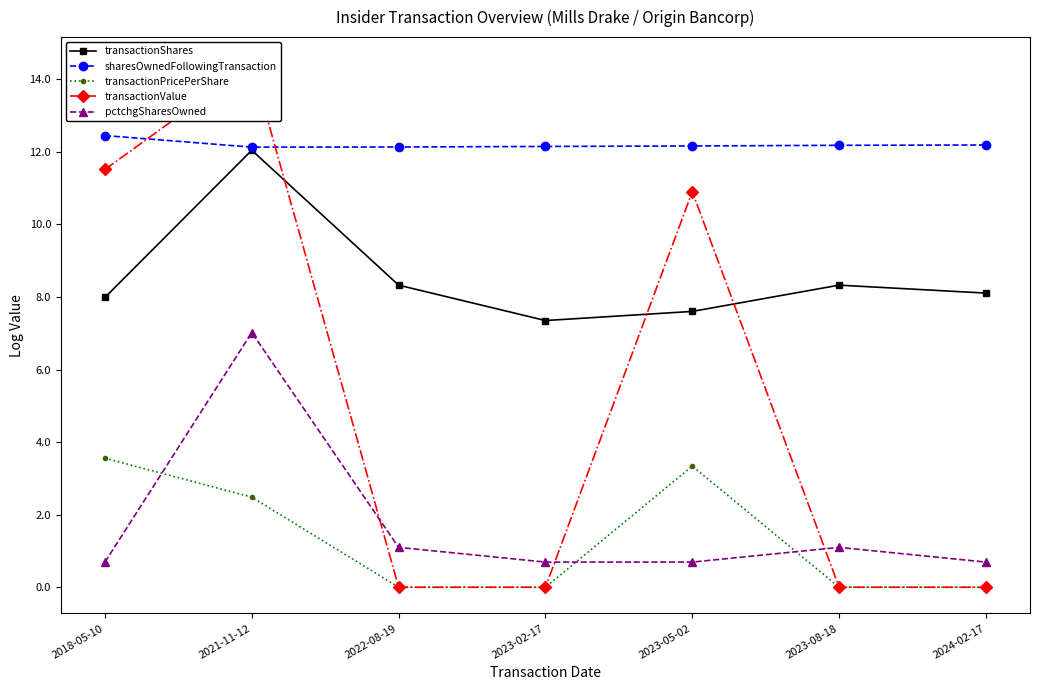

What is the difference between the transactionShares values at 2023-08-18 and 2021-11-12?

3.7